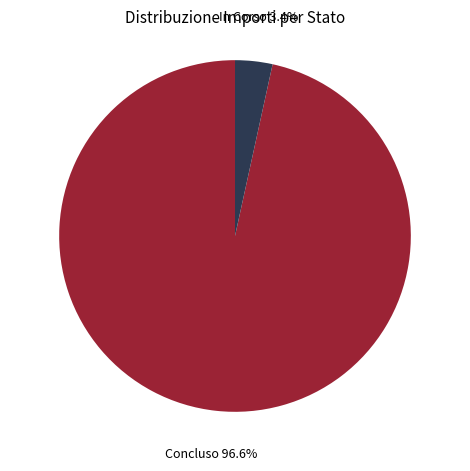

What is the total percentage of In Corso and Concluso?

100.0%